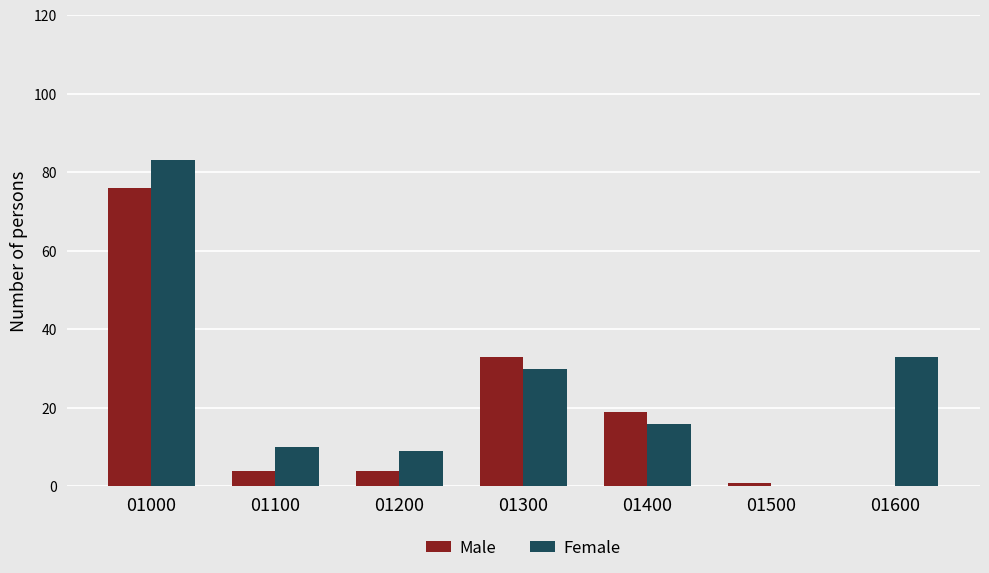

The value of Male at 01300 is 44. True or false?

False